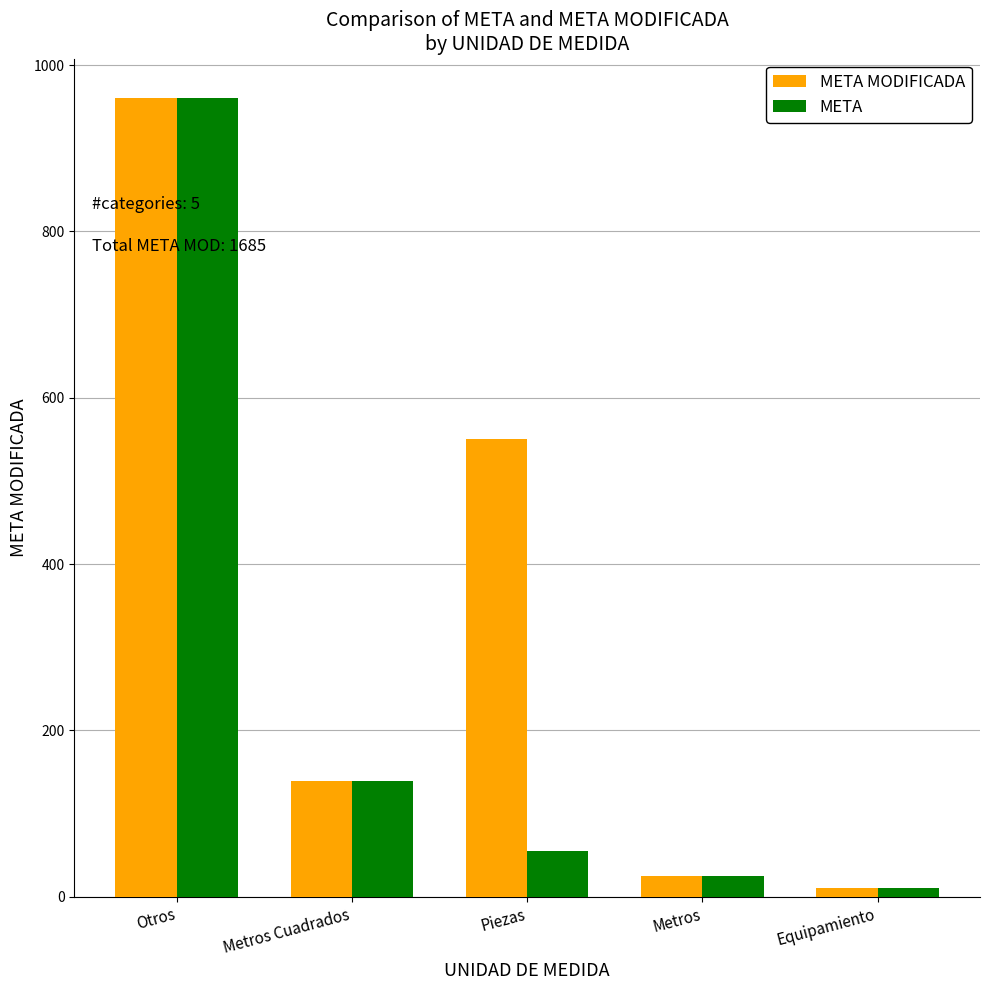

What value does the META MODIFICADA series have at Piezas, to the nearest 50?

550